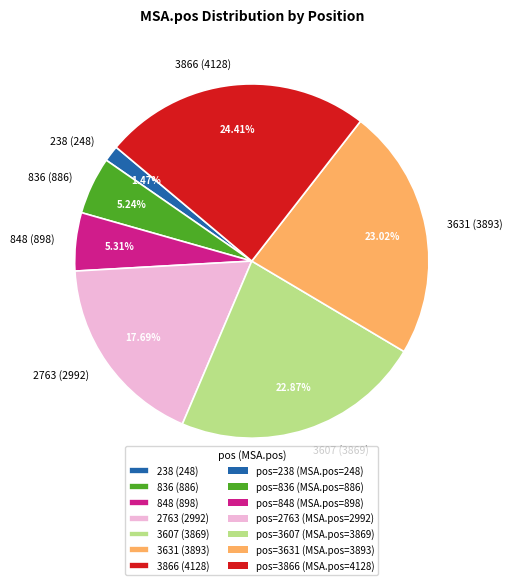

Which category has the smallest portion of the pie?

238